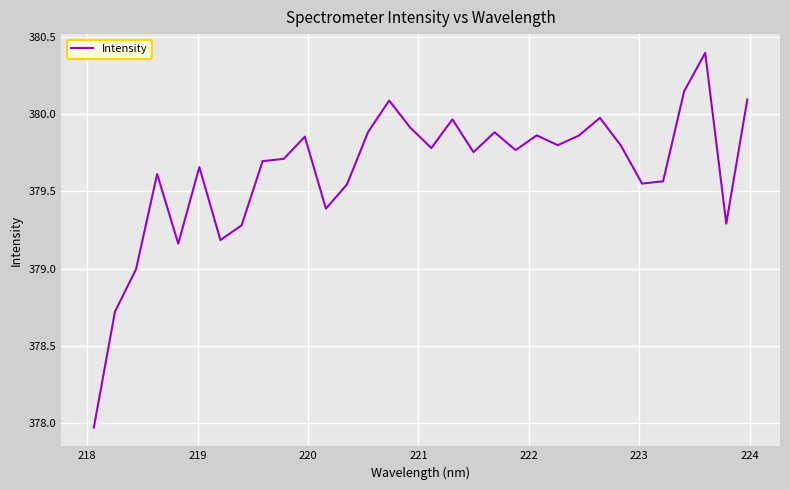

What is the difference between the maximum and minimum values?

2.4